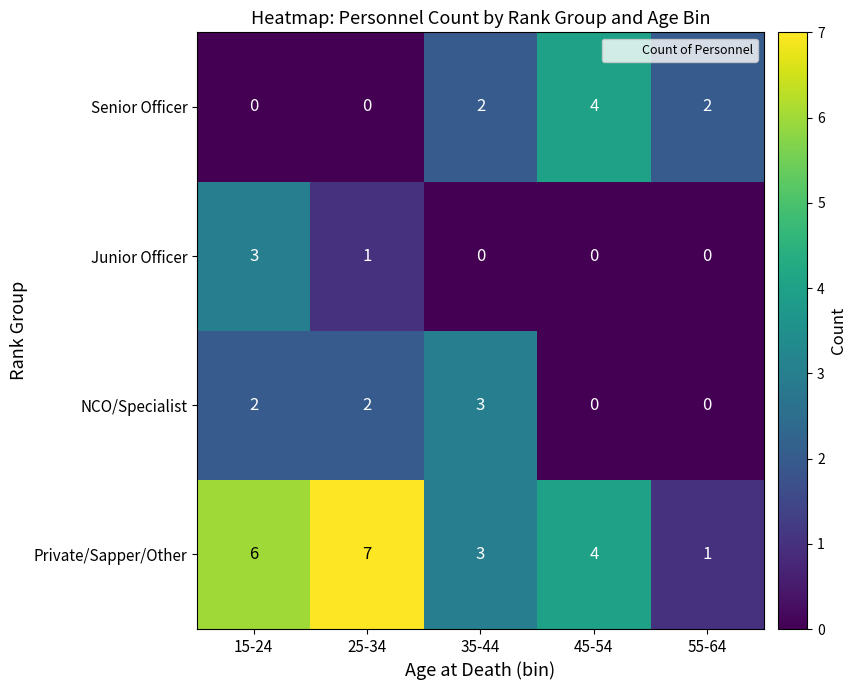

True or false: Junior Officer has a value of 2 at 35-44.

False